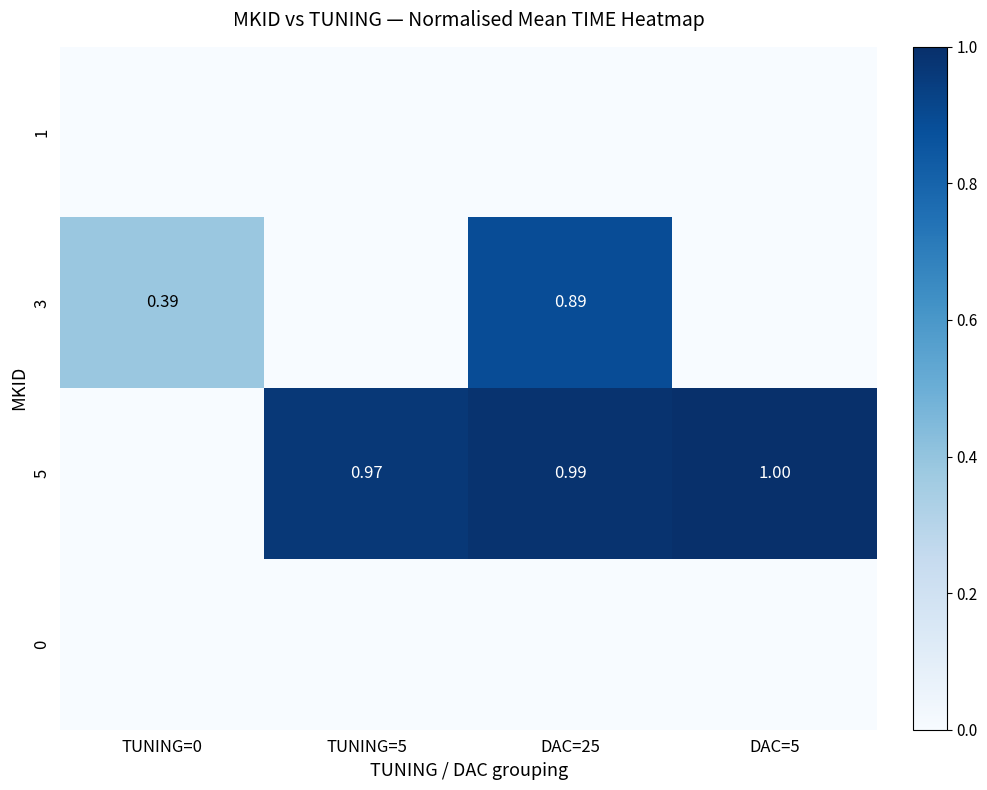

What is the spread (max minus min) of values at TUNING=0?

0.4